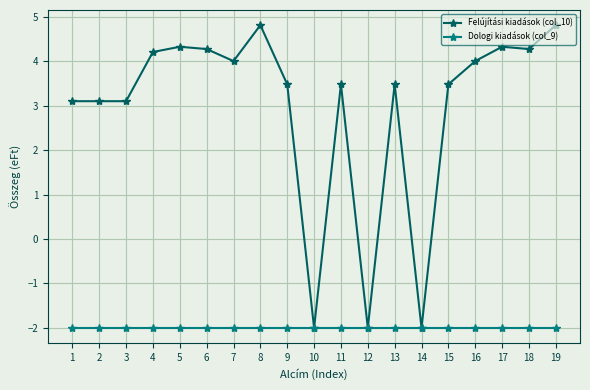

Which series has the widest spread of values?

Felújítási kiadások (col_10)